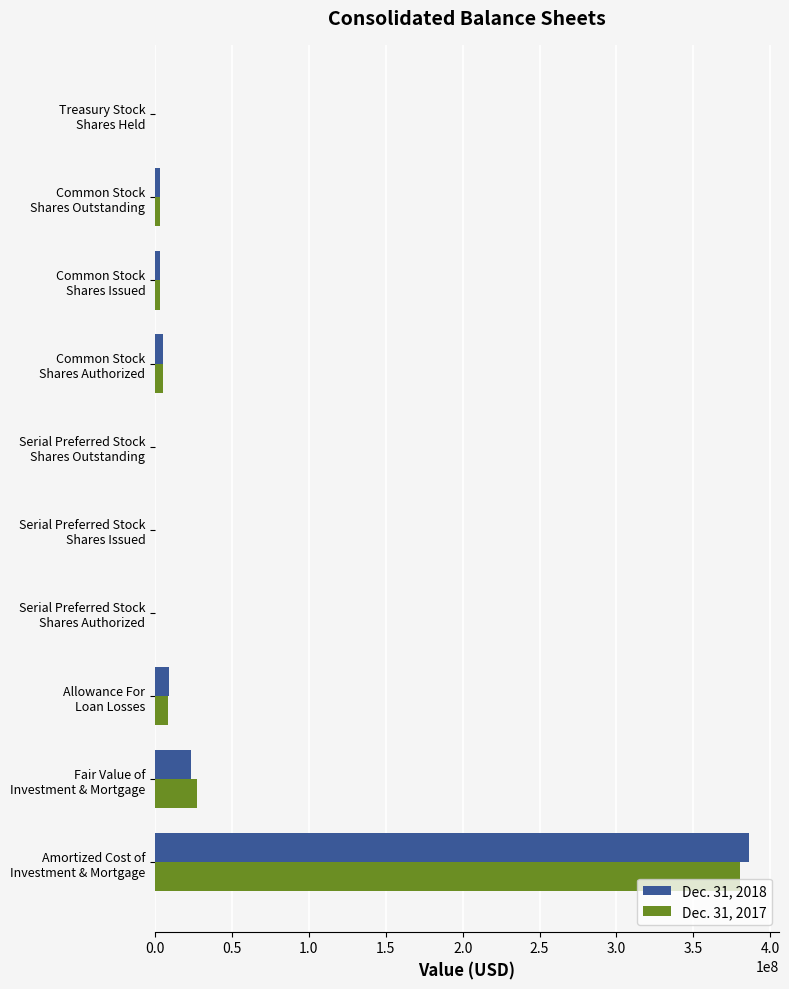

Count the number of categories in the chart.

10